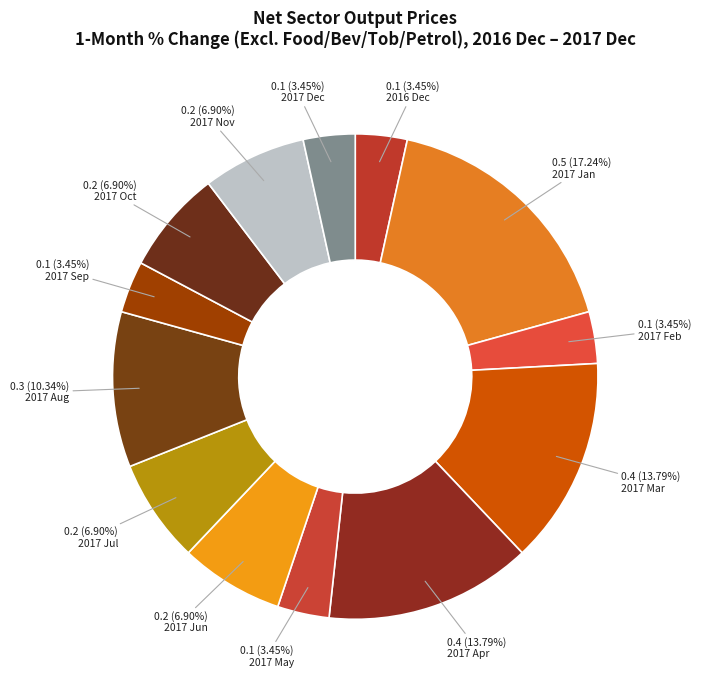

What percentage do 2017 Feb and 2017 Jul together represent?

10.3%